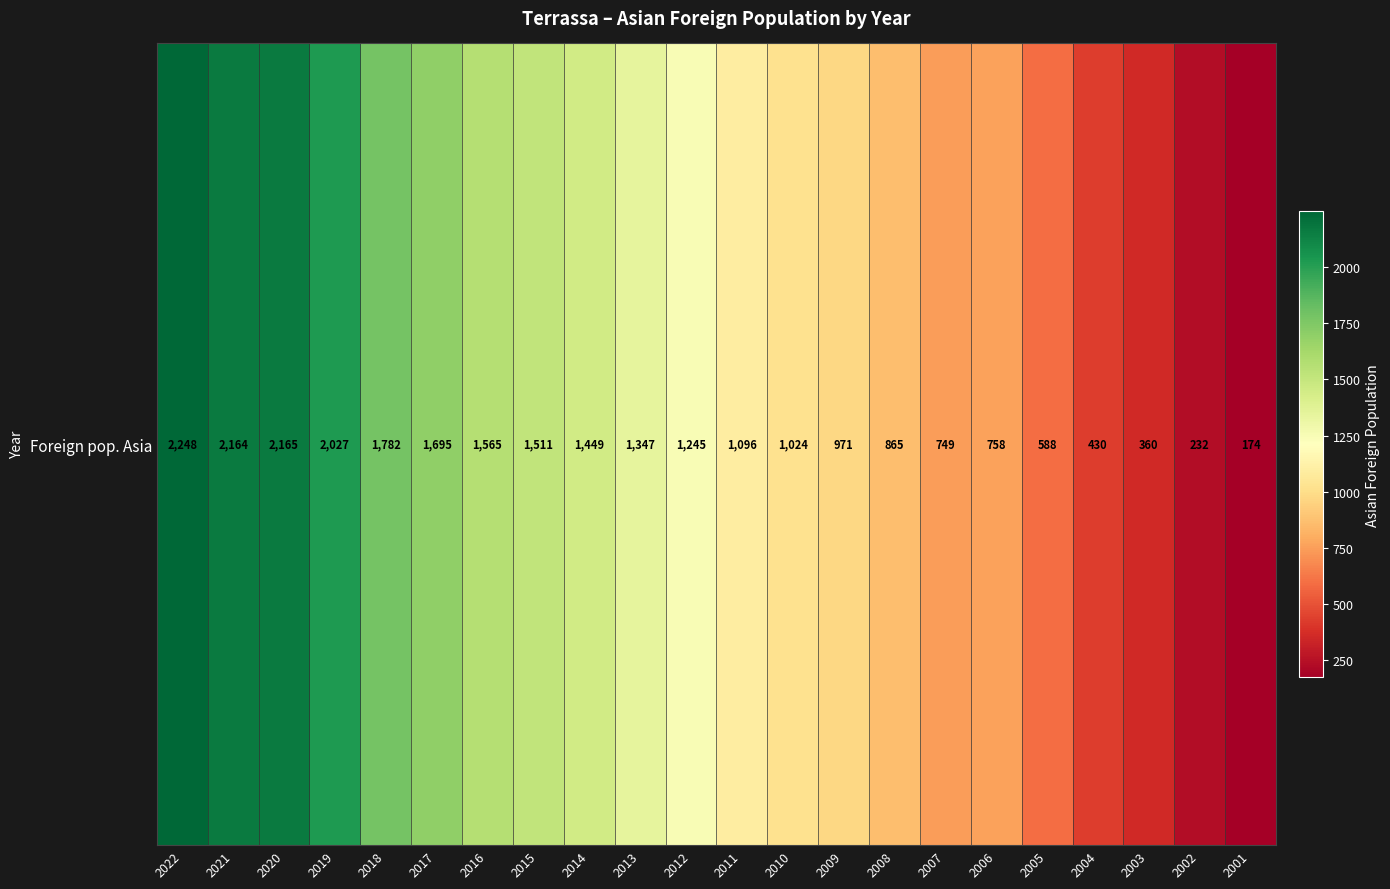

What is the approximate value at 2002, to the nearest 100?

200